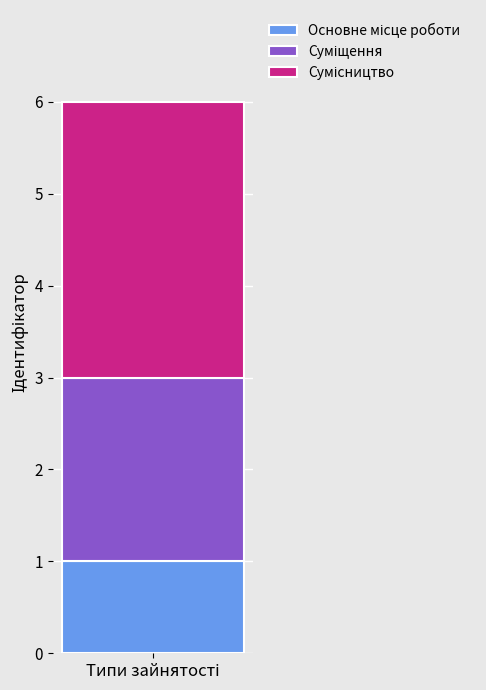

How many categories are shown in the chart?

1